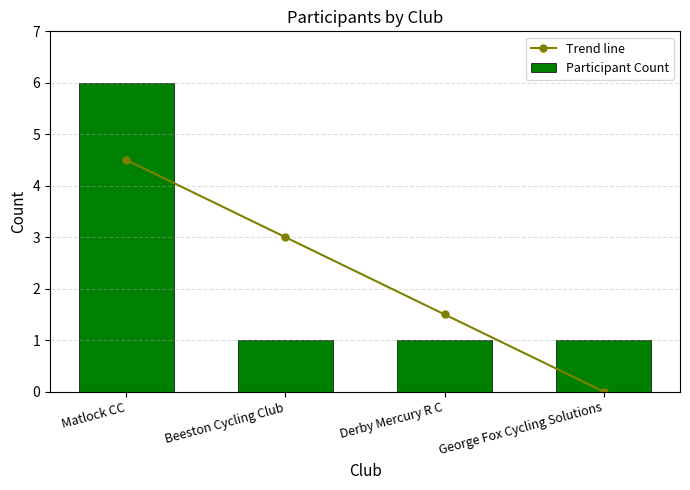

What is the sum of the Trend line values at Derby Mercury R C and George Fox Cycling Solutions?

1.5